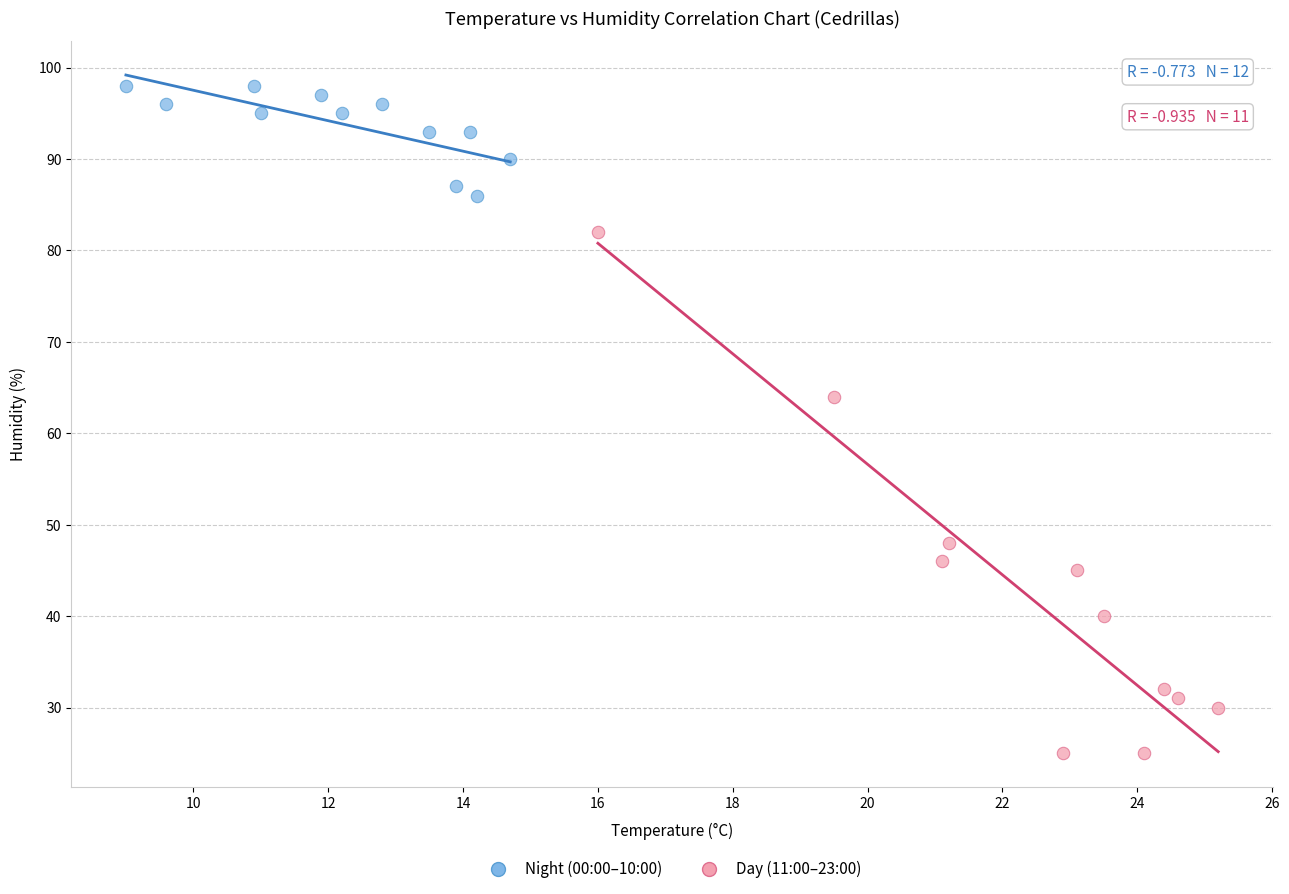

Which series reaches the maximum Y coordinate?

Night (00:00–10:00)